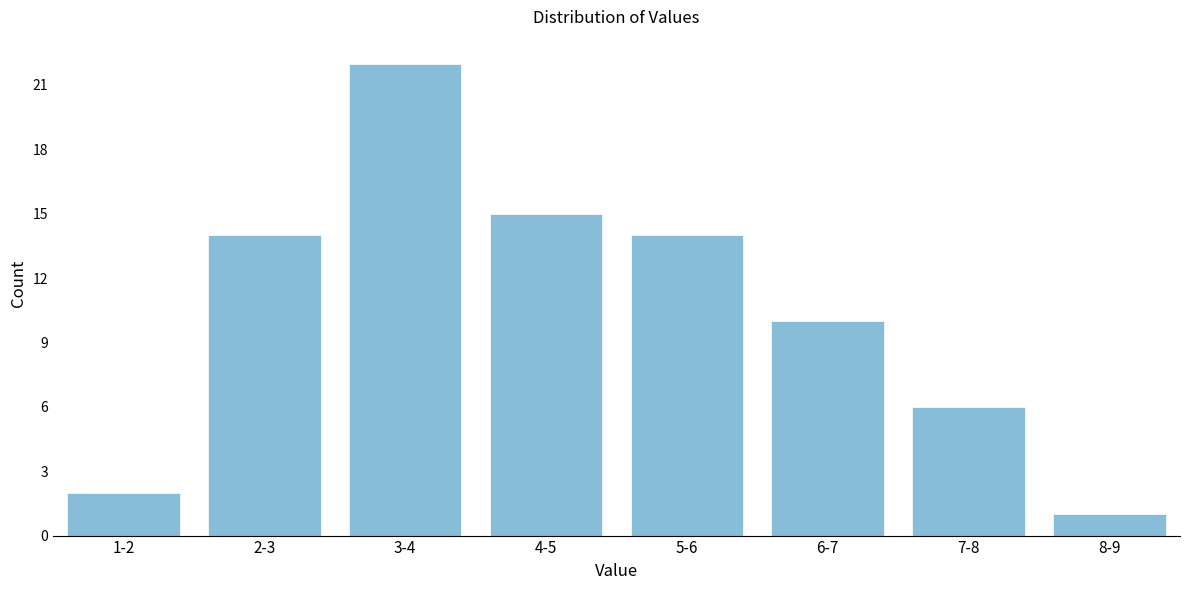

Reading left to right, extract all data points from this chart.

1-2=2	2-3=14	3-4=22	4-5=15	5-6=14	6-7=10	7-8=6	8-9=1